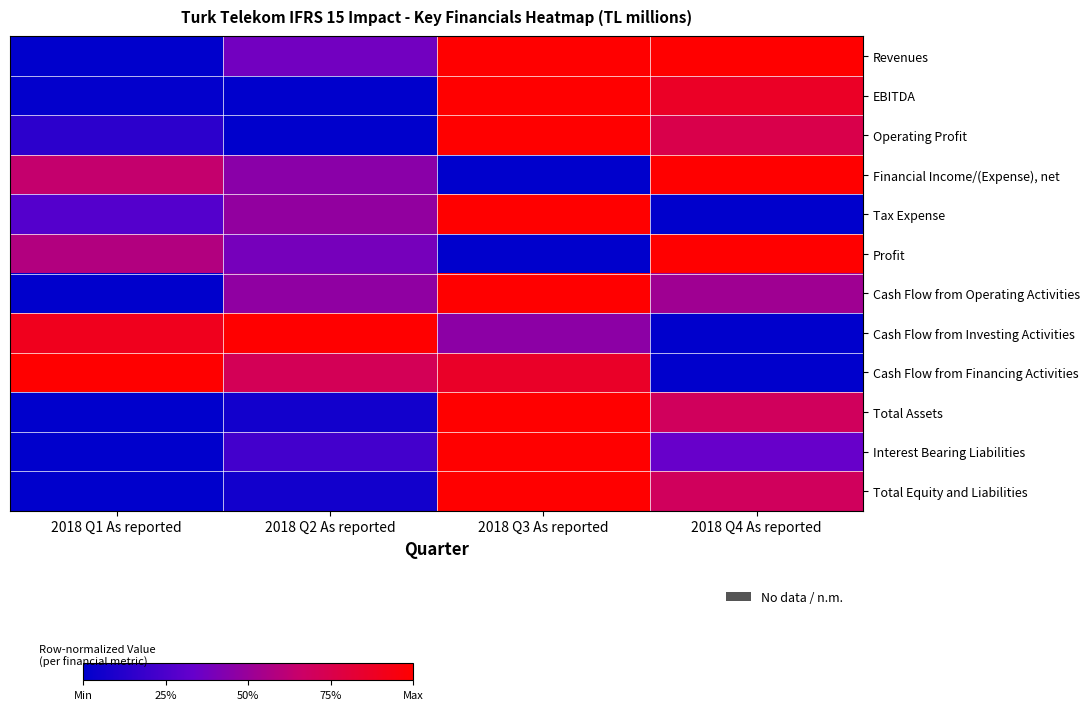

Reading left to right, list all the values displayed in this chart.

Revenues: 2018 Q1 As reported=0.0	2018 Q2 As reported=0.4	2018 Q3 As reported=1.0	2018 Q4 As reported=1.0
EBITDA: 2018 Q1 As reported=0.0	2018 Q2 As reported=0.0	2018 Q3 As reported=1.0	2018 Q4 As reported=0.9
Operating Profit: 2018 Q1 As reported=0.1	2018 Q2 As reported=0.0	2018 Q3 As reported=1.0	2018 Q4 As reported=0.8
Financial Income/(Expense), net: 2018 Q1 As reported=0.6	2018 Q2 As reported=0.5	2018 Q3 As reported=0.0	2018 Q4 As reported=1.0
Tax Expense: 2018 Q1 As reported=0.3	2018 Q2 As reported=0.5	2018 Q3 As reported=1.0	2018 Q4 As reported=0.0
Profit: 2018 Q1 As reported=0.6	2018 Q2 As reported=0.4	2018 Q3 As reported=0.0	2018 Q4 As reported=1.0
Cash Flow from Operating Activities: 2018 Q1 As reported=0.0	2018 Q2 As reported=0.5	2018 Q3 As reported=1.0	2018 Q4 As reported=0.5
Cash Flow from Investing Activities: 2018 Q1 As reported=0.9	2018 Q2 As reported=1.0	2018 Q3 As reported=0.5	2018 Q4 As reported=0.0
Cash Flow from Financing Activities: 2018 Q1 As reported=1.0	2018 Q2 As reported=0.7	2018 Q3 As reported=0.9	2018 Q4 As reported=0.0
Total Assets: 2018 Q1 As reported=0.0	2018 Q2 As reported=0.1	2018 Q3 As reported=1.0	2018 Q4 As reported=0.7
Interest Bearing Liabilities: 2018 Q1 As reported=0.0	2018 Q2 As reported=0.2	2018 Q3 As reported=1.0	2018 Q4 As reported=0.3
Total Equity and Liabilities: 2018 Q1 As reported=0.0	2018 Q2 As reported=0.1	2018 Q3 As reported=1.0	2018 Q4 As reported=0.7